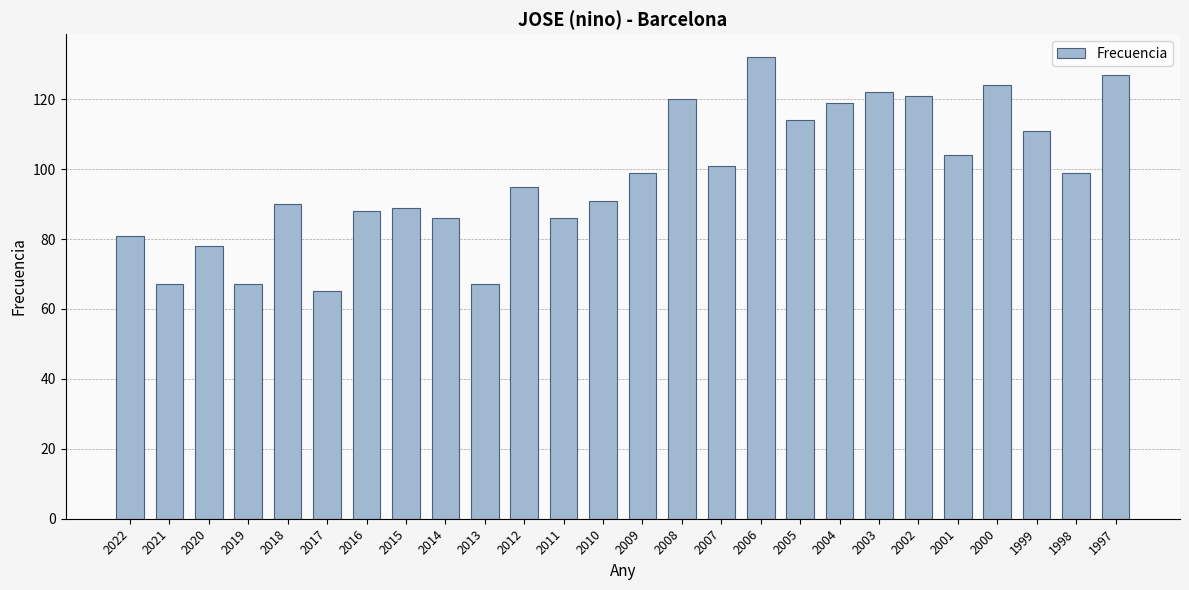

Reading right to left, transcribe all the data shown in this chart.

127	99	111	124	104	121	122	119	114	132	101	120	99	91	86	95	67	86	89	88	65	90	67	78	67	81